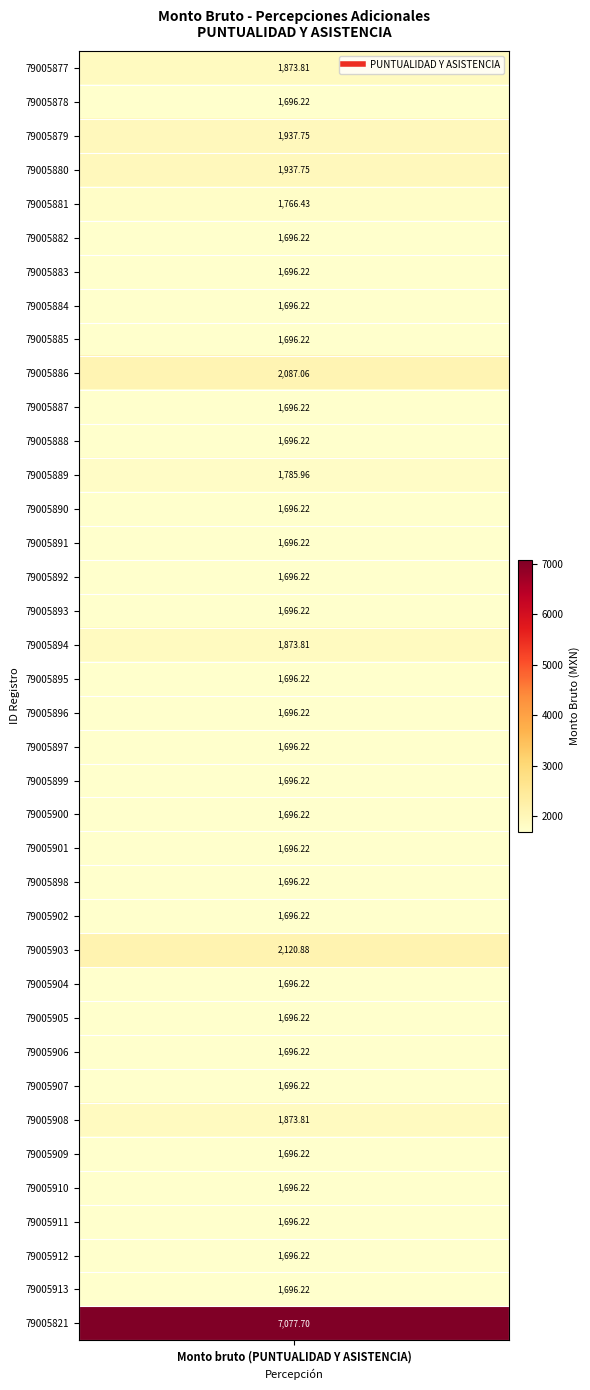

List the labels in order of value, largest first.

79005821, 79005903, 79005886, 79005879, 79005880, 79005877, 79005894, 79005908, 79005889, 79005881, 79005878, 79005882, 79005883, 79005884, 79005885, 79005887, 79005888, 79005890, 79005891, 79005892, 79005893, 79005895, 79005896, 79005897, 79005899, 79005900, 79005901, 79005898, 79005902, 79005904, 79005905, 79005906, 79005907, 79005909, 79005910, 79005911, 79005912, 79005913